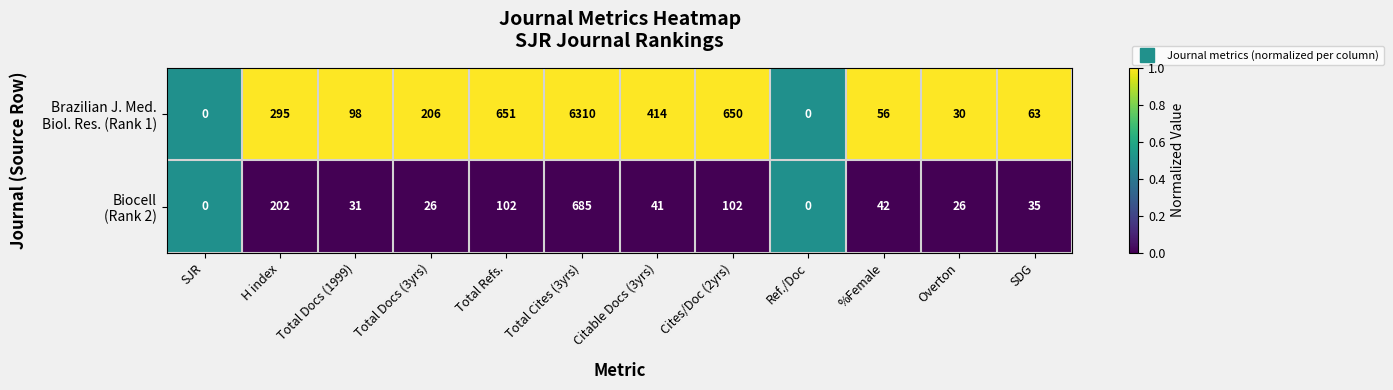

At which category is the sum across all series the highest?

Total Cites (3yrs)